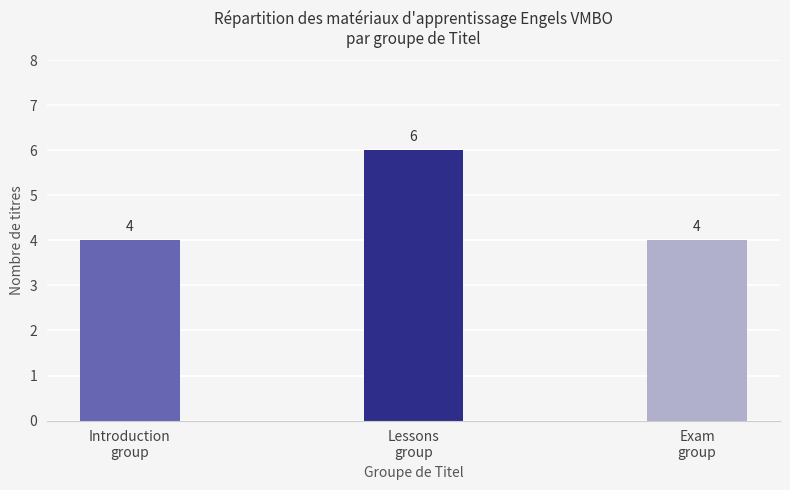

What is the sum of the values at Exam
group and Introduction
group?

8